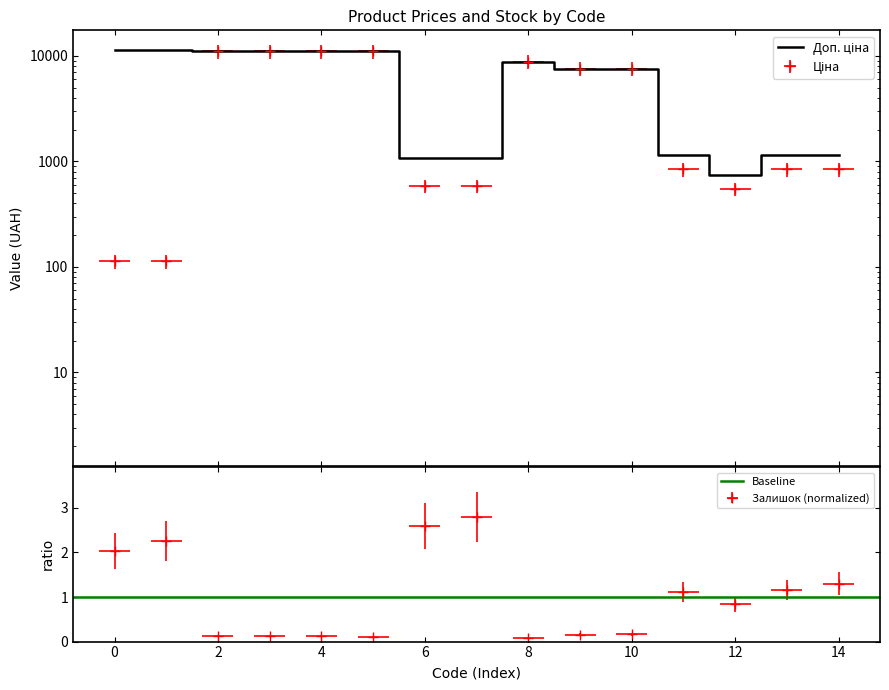

True or false: Ціна has a value of 12549.0 at 10.

False